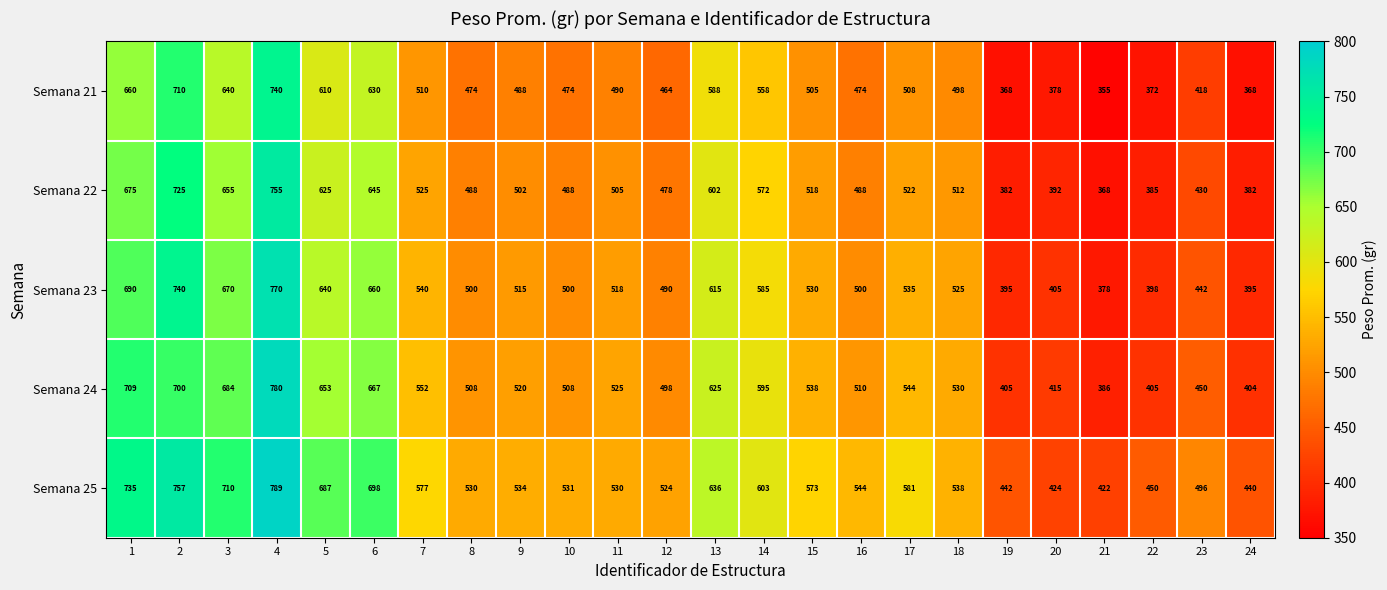

What is the difference between the Semana 25 values at 2 and 4?

32